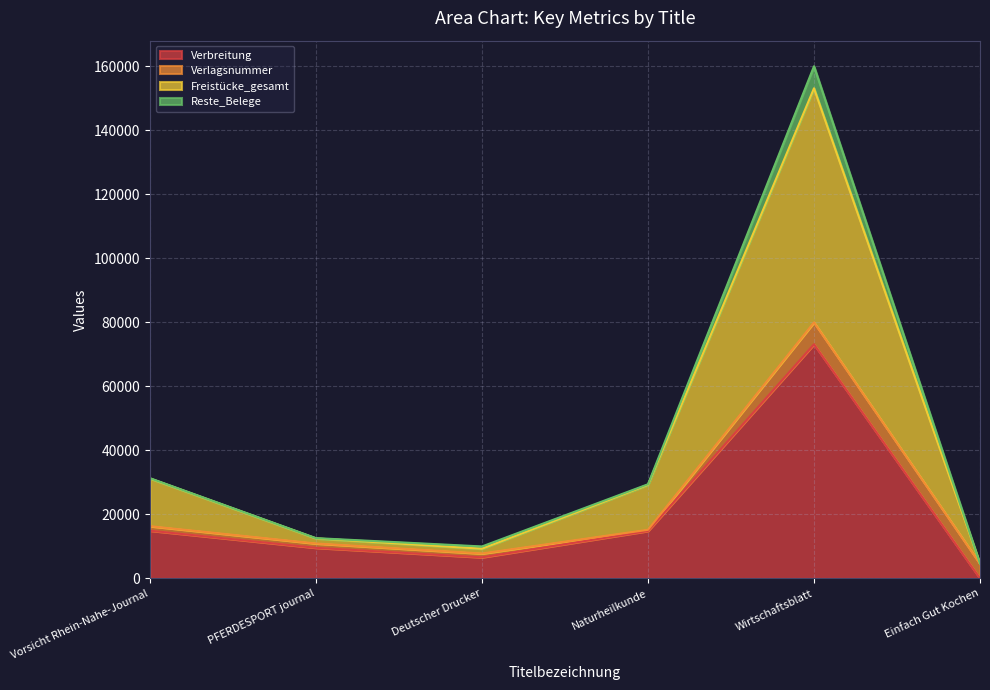

True or false: Reste_Belege and Freistücke_gesamt intersect in this chart.

False